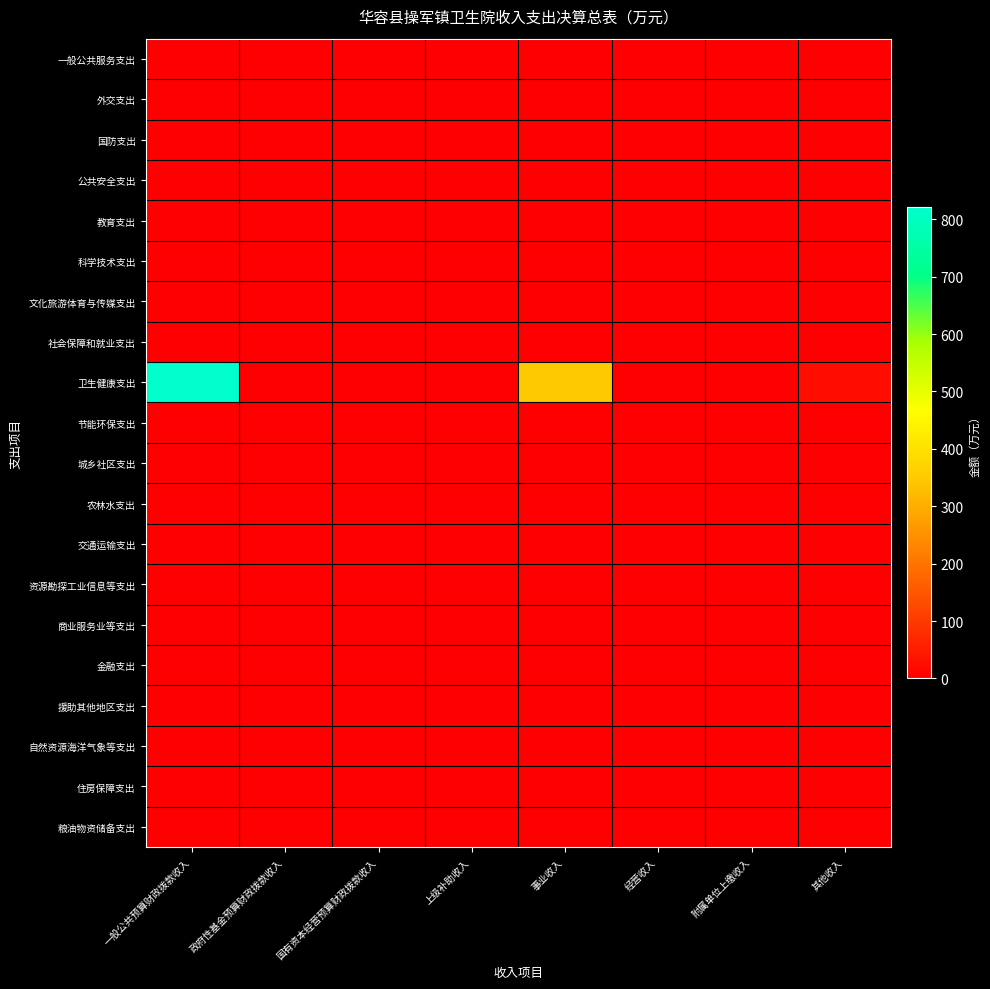

Reading left to right, list all the values displayed in this chart.

一般公共服务支出: 一般公共预算财政拨款收入=0.0	政府性基金预算财政拨款收入=0.0	国有资本经营预算财政拨款收入=0.0	上级补助收入=0.0	事业收入=0.0	经营收入=0.0	附属单位上缴收入=0.0	其他收入=0.0
外交支出: 一般公共预算财政拨款收入=0.0	政府性基金预算财政拨款收入=0.0	国有资本经营预算财政拨款收入=0.0	上级补助收入=0.0	事业收入=0.0	经营收入=0.0	附属单位上缴收入=0.0	其他收入=0.0
国防支出: 一般公共预算财政拨款收入=0.0	政府性基金预算财政拨款收入=0.0	国有资本经营预算财政拨款收入=0.0	上级补助收入=0.0	事业收入=0.0	经营收入=0.0	附属单位上缴收入=0.0	其他收入=0.0
公共安全支出: 一般公共预算财政拨款收入=0.0	政府性基金预算财政拨款收入=0.0	国有资本经营预算财政拨款收入=0.0	上级补助收入=0.0	事业收入=0.0	经营收入=0.0	附属单位上缴收入=0.0	其他收入=0.0
教育支出: 一般公共预算财政拨款收入=0.0	政府性基金预算财政拨款收入=0.0	国有资本经营预算财政拨款收入=0.0	上级补助收入=0.0	事业收入=0.0	经营收入=0.0	附属单位上缴收入=0.0	其他收入=0.0
科学技术支出: 一般公共预算财政拨款收入=0.0	政府性基金预算财政拨款收入=0.0	国有资本经营预算财政拨款收入=0.0	上级补助收入=0.0	事业收入=0.0	经营收入=0.0	附属单位上缴收入=0.0	其他收入=0.0
文化旅游体育与传媒支出: 一般公共预算财政拨款收入=0.0	政府性基金预算财政拨款收入=0.0	国有资本经营预算财政拨款收入=0.0	上级补助收入=0.0	事业收入=0.0	经营收入=0.0	附属单位上缴收入=0.0	其他收入=0.0
社会保障和就业支出: 一般公共预算财政拨款收入=0.0	政府性基金预算财政拨款收入=0.0	国有资本经营预算财政拨款收入=0.0	上级补助收入=0.0	事业收入=0.0	经营收入=0.0	附属单位上缴收入=0.0	其他收入=0.0
卫生健康支出: 一般公共预算财政拨款收入=820.8	政府性基金预算财政拨款收入=0.0	国有资本经营预算财政拨款收入=0.0	上级补助收入=0.0	事业收入=347.1	经营收入=0.0	附属单位上缴收入=0.0	其他收入=27.9
节能环保支出: 一般公共预算财政拨款收入=0.0	政府性基金预算财政拨款收入=0.0	国有资本经营预算财政拨款收入=0.0	上级补助收入=0.0	事业收入=0.0	经营收入=0.0	附属单位上缴收入=0.0	其他收入=0.0
城乡社区支出: 一般公共预算财政拨款收入=0.0	政府性基金预算财政拨款收入=0.0	国有资本经营预算财政拨款收入=0.0	上级补助收入=0.0	事业收入=0.0	经营收入=0.0	附属单位上缴收入=0.0	其他收入=0.0
农林水支出: 一般公共预算财政拨款收入=0.0	政府性基金预算财政拨款收入=0.0	国有资本经营预算财政拨款收入=0.0	上级补助收入=0.0	事业收入=0.0	经营收入=0.0	附属单位上缴收入=0.0	其他收入=0.0
交通运输支出: 一般公共预算财政拨款收入=0.0	政府性基金预算财政拨款收入=0.0	国有资本经营预算财政拨款收入=0.0	上级补助收入=0.0	事业收入=0.0	经营收入=0.0	附属单位上缴收入=0.0	其他收入=0.0
资源勘探工业信息等支出: 一般公共预算财政拨款收入=0.0	政府性基金预算财政拨款收入=0.0	国有资本经营预算财政拨款收入=0.0	上级补助收入=0.0	事业收入=0.0	经营收入=0.0	附属单位上缴收入=0.0	其他收入=0.0
商业服务业等支出: 一般公共预算财政拨款收入=0.0	政府性基金预算财政拨款收入=0.0	国有资本经营预算财政拨款收入=0.0	上级补助收入=0.0	事业收入=0.0	经营收入=0.0	附属单位上缴收入=0.0	其他收入=0.0
金融支出: 一般公共预算财政拨款收入=0.0	政府性基金预算财政拨款收入=0.0	国有资本经营预算财政拨款收入=0.0	上级补助收入=0.0	事业收入=0.0	经营收入=0.0	附属单位上缴收入=0.0	其他收入=0.0
援助其他地区支出: 一般公共预算财政拨款收入=0.0	政府性基金预算财政拨款收入=0.0	国有资本经营预算财政拨款收入=0.0	上级补助收入=0.0	事业收入=0.0	经营收入=0.0	附属单位上缴收入=0.0	其他收入=0.0
自然资源海洋气象等支出: 一般公共预算财政拨款收入=0.0	政府性基金预算财政拨款收入=0.0	国有资本经营预算财政拨款收入=0.0	上级补助收入=0.0	事业收入=0.0	经营收入=0.0	附属单位上缴收入=0.0	其他收入=0.0
住房保障支出: 一般公共预算财政拨款收入=0.0	政府性基金预算财政拨款收入=0.0	国有资本经营预算财政拨款收入=0.0	上级补助收入=0.0	事业收入=0.0	经营收入=0.0	附属单位上缴收入=0.0	其他收入=0.0
粮油物资储备支出: 一般公共预算财政拨款收入=0.0	政府性基金预算财政拨款收入=0.0	国有资本经营预算财政拨款收入=0.0	上级补助收入=0.0	事业收入=0.0	经营收入=0.0	附属单位上缴收入=0.0	其他收入=0.0